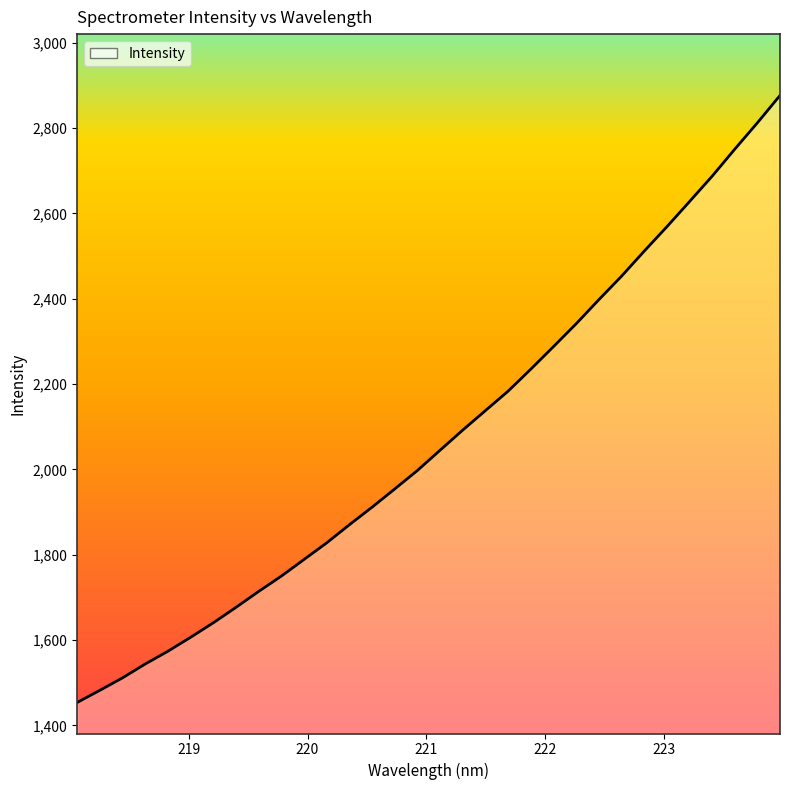

What is the smallest value displayed?

1453.5